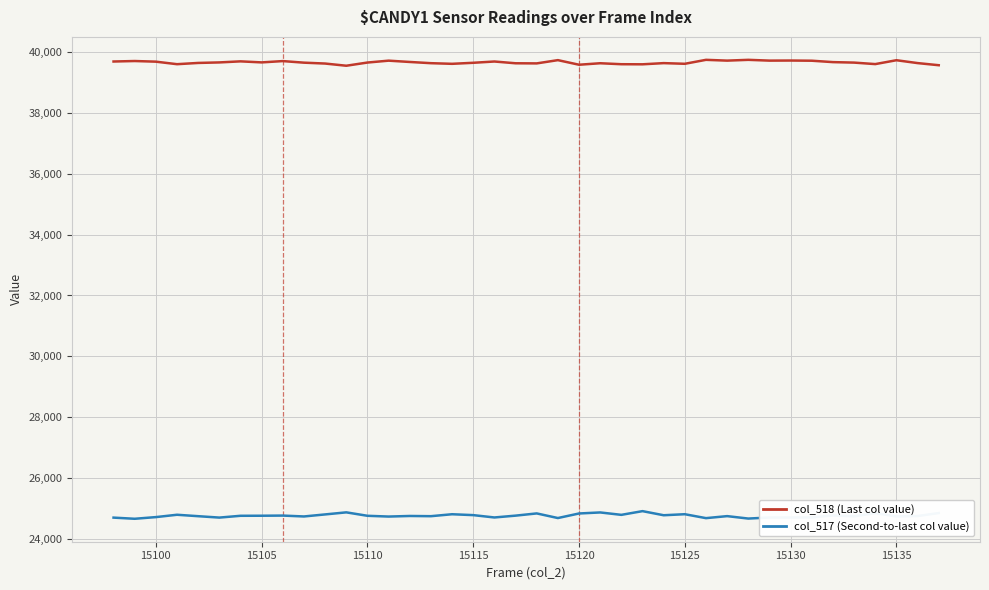

List the series in order of their peak value, lowest first.

col_517 (Second-to-last col value), col_518 (Last col value)